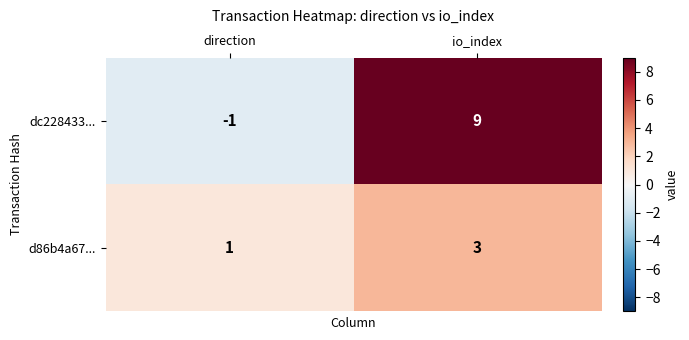

Is it true that dc228433... equals 4 at io_index?

False